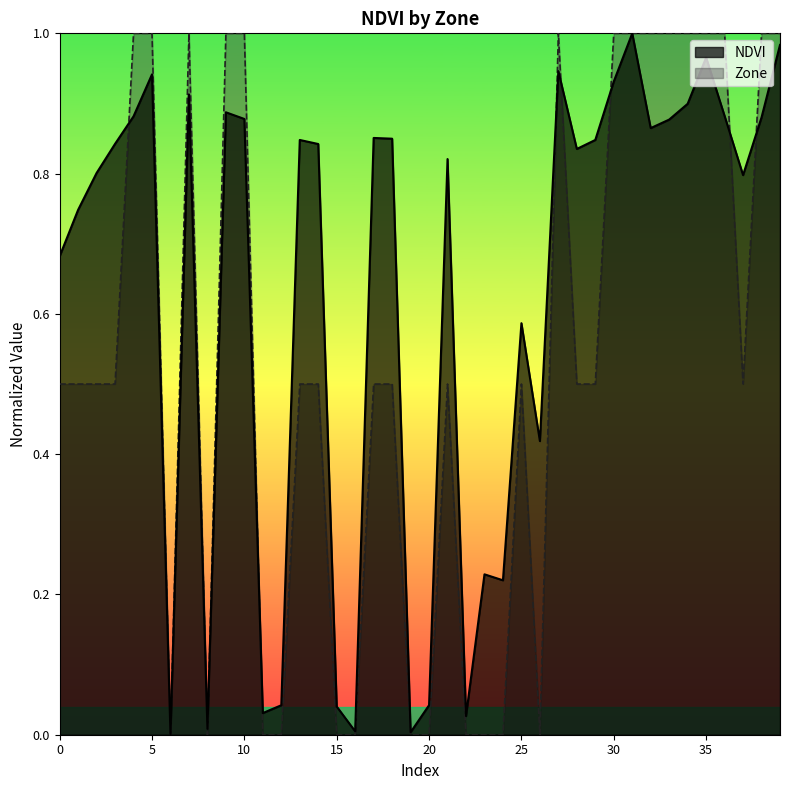

How many times do NDVI and Zone cross each other?

9